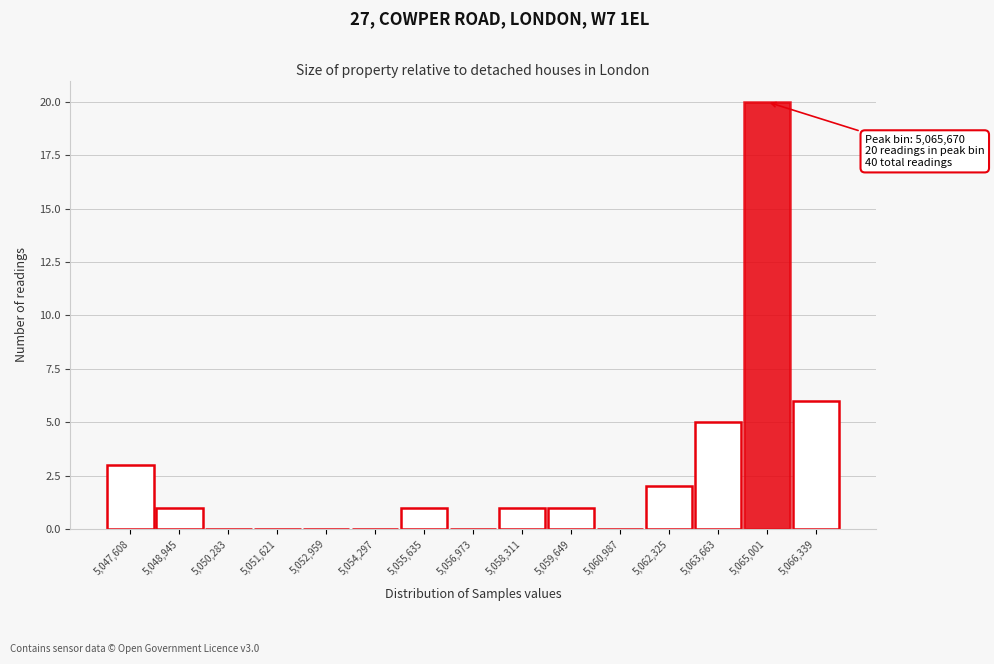

Reading right to left, transcribe all the data shown in this chart.

5,066,339=6	5,065,001=20	5,063,663=5	5,062,325=2	5,060,987=0	5,059,649=1	5,058,311=1	5,056,973=0	5,055,635=1	5,054,297=0	5,052,959=0	5,051,621=0	5,050,283=0	5,048,945=1	5,047,608=3